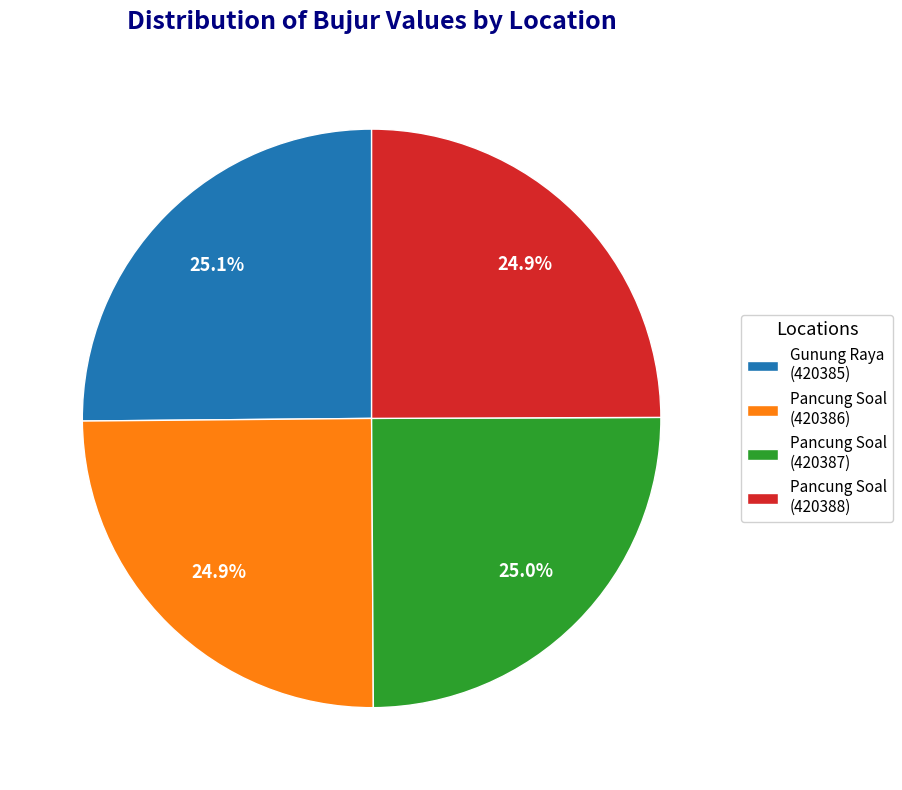

Is there a majority slice in this chart?

No